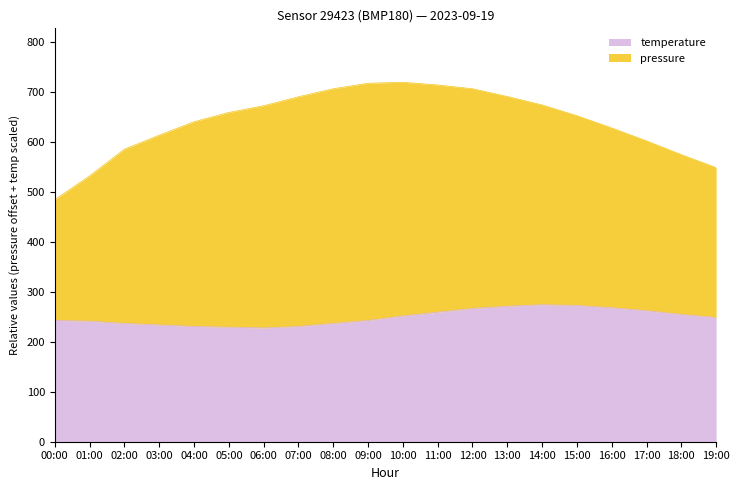

Where is the first local minimum?

06:00